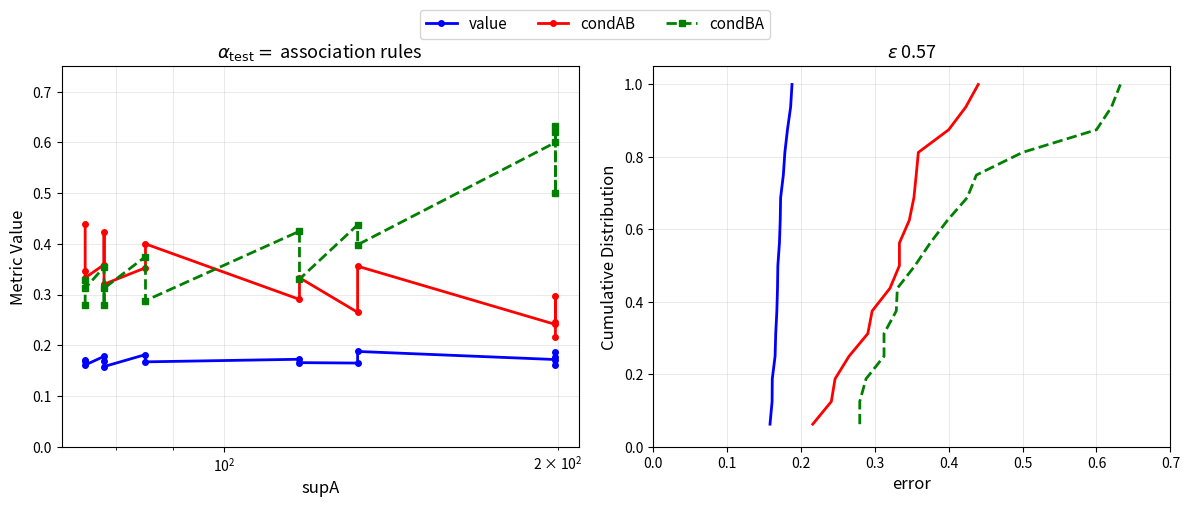

True or false: condBA has more than 1 points higher than both neighbors.

False